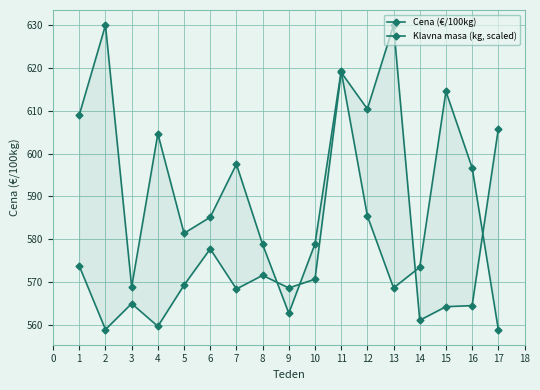

How many times do Cena (€/100kg) and Klavna masa (kg, scaled) cross each other?

5